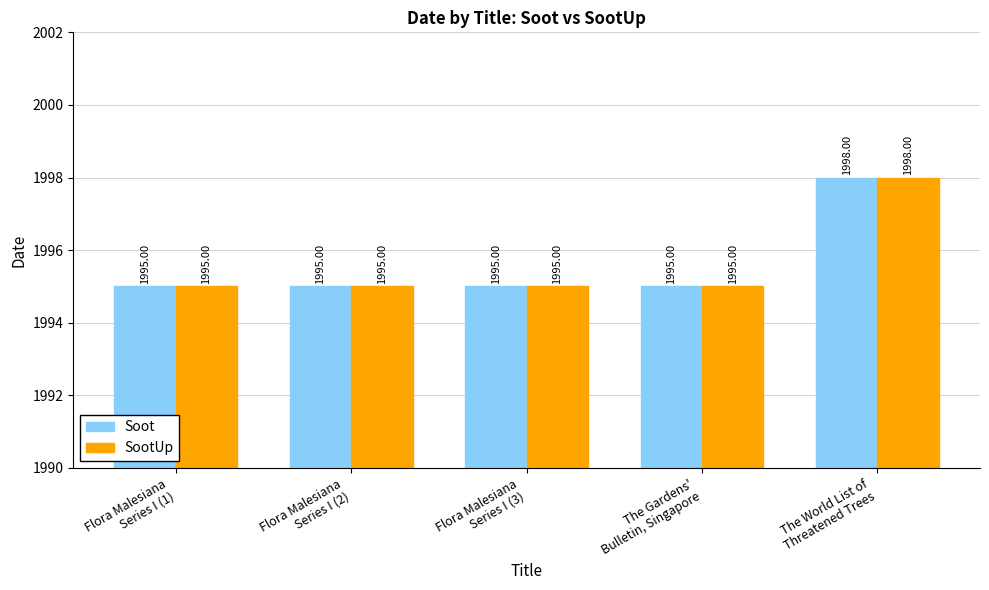

What is the sum of all SootUp values?

9978